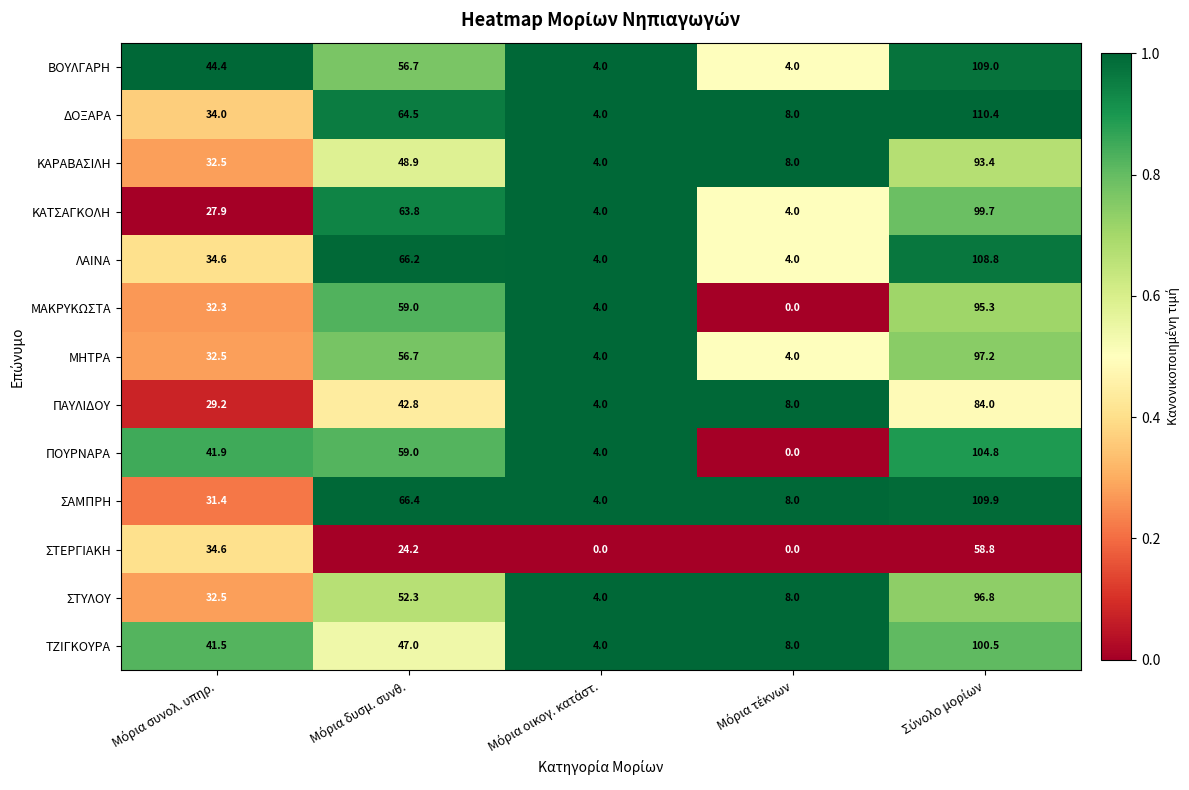

What is the difference between the maximum and minimum values in the ΣΑΜΠΡΗ series?

105.9